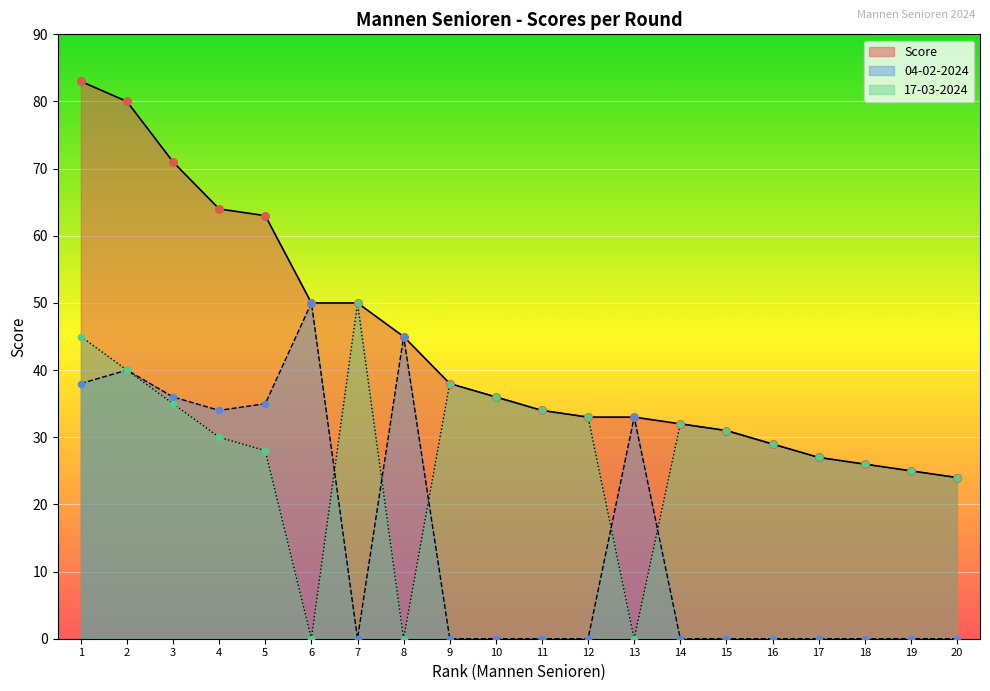

At which category is the sum across all series the highest?

1